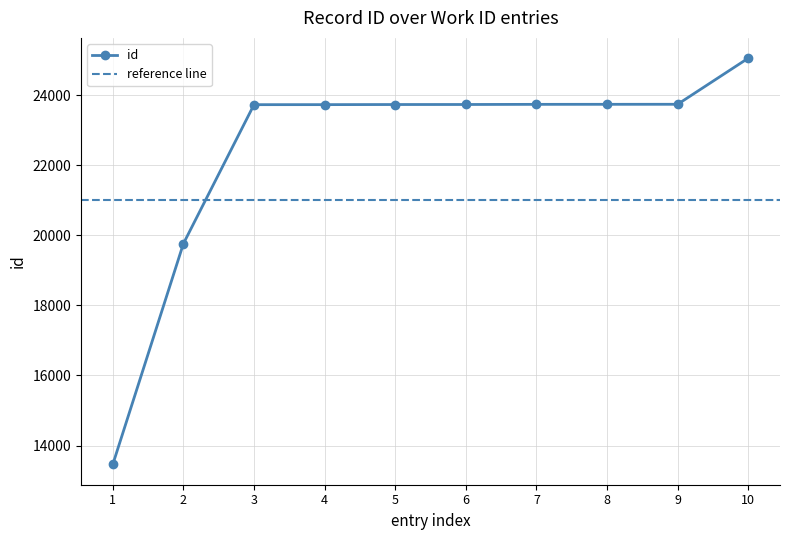

What is the value of the id point at the 8th from the left?

23736